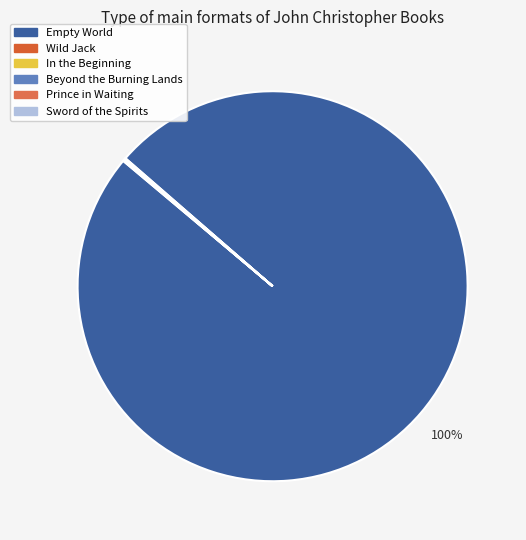

How many segments does this pie chart have?

6